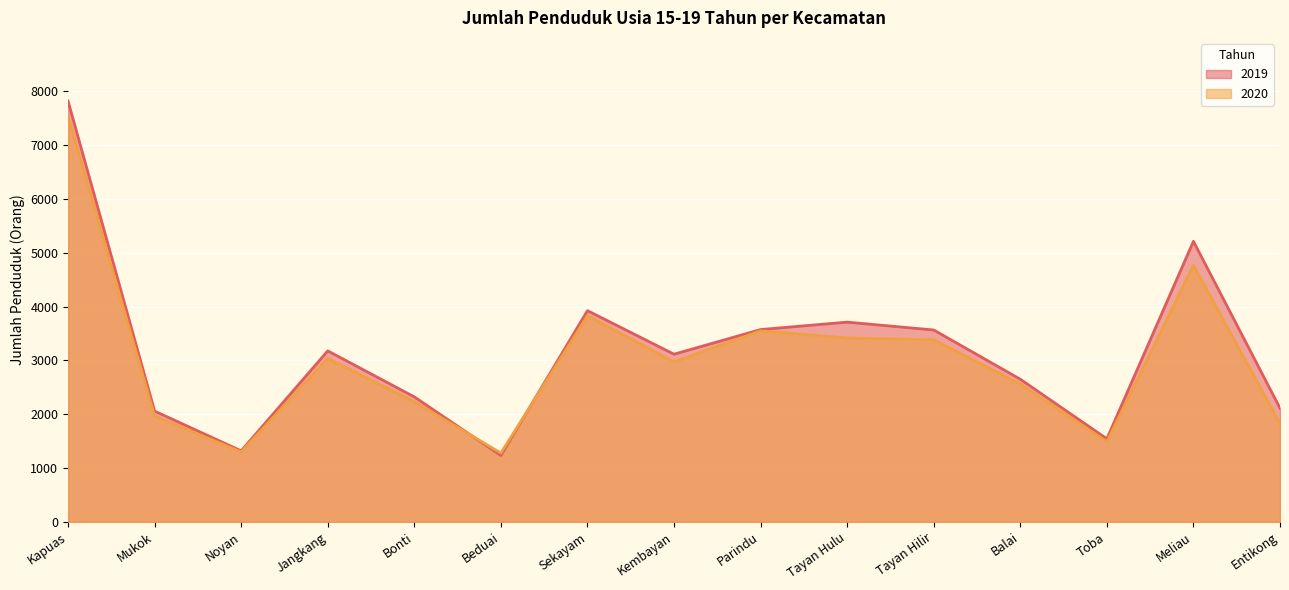

At which category is the sum across all series the highest?

Kapuas